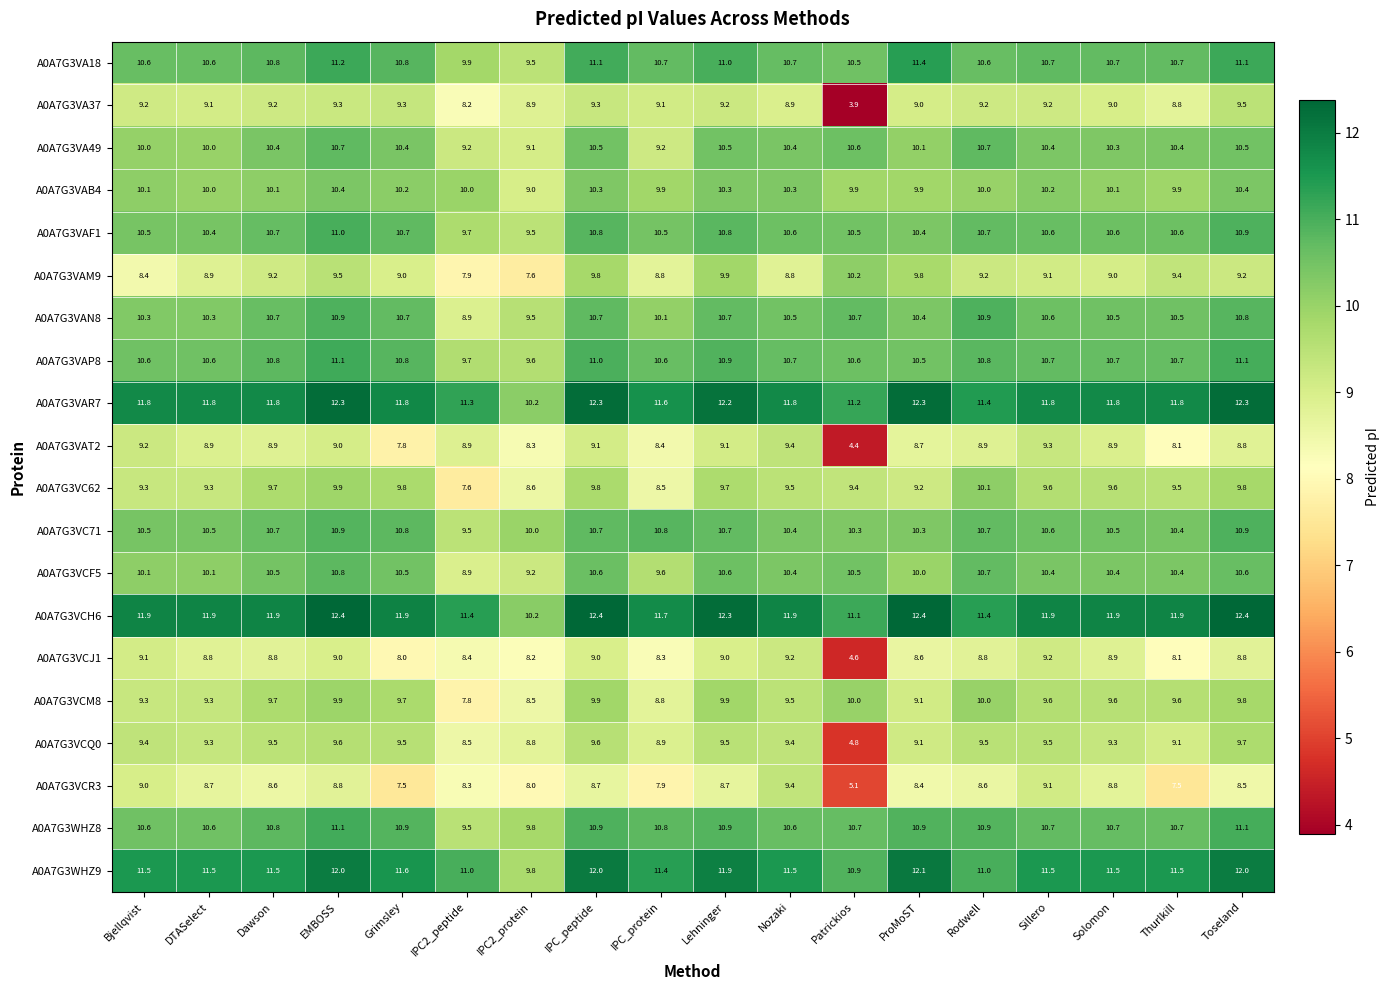

Which series has the largest total across all categories?

A0A7G3VCH6